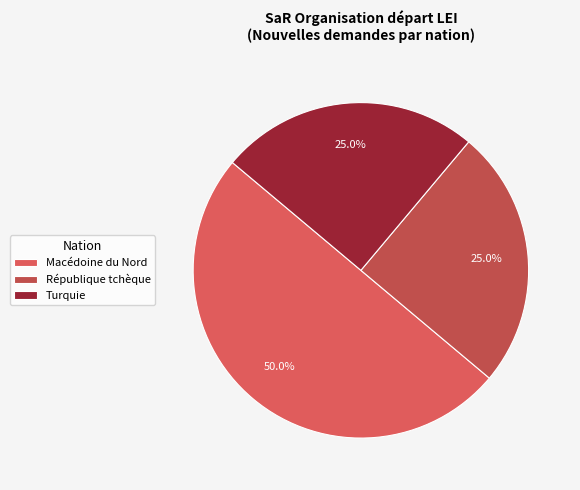

Combined, what portion of the pie is Turquie and République tchèque?

50.0%